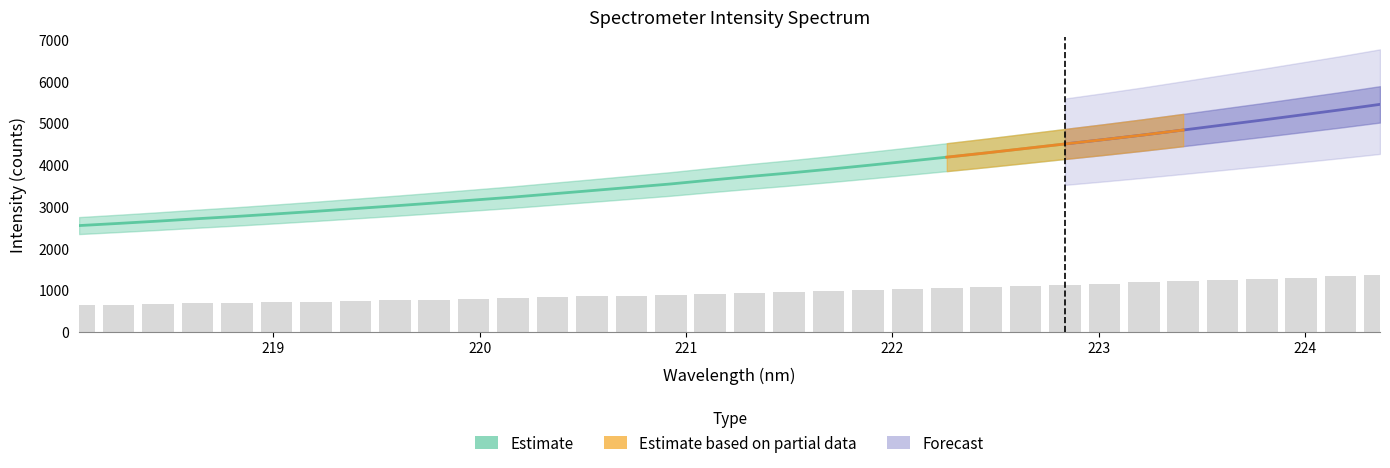

Is it true that the value at 28 is 7075.4?

False